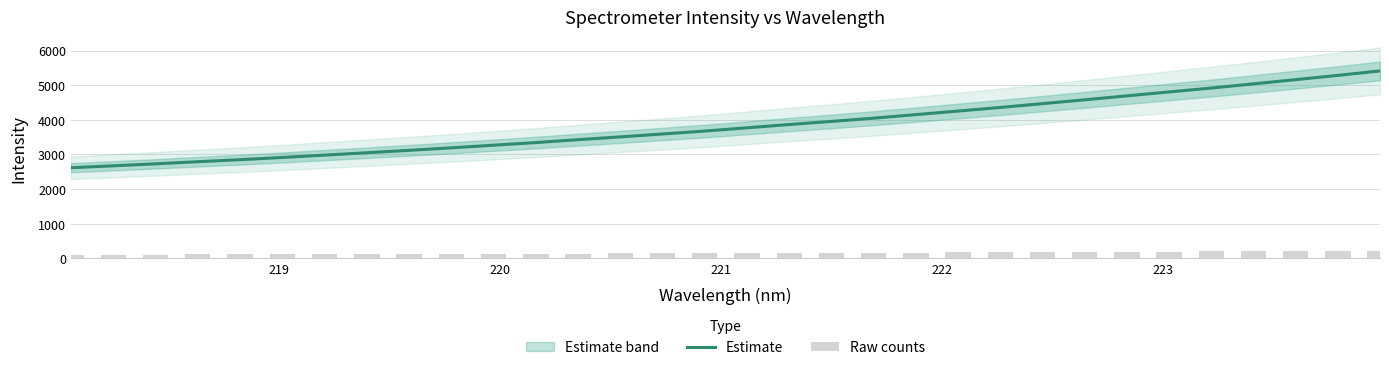

What is the lowest value of the Estimate series?

2615.6